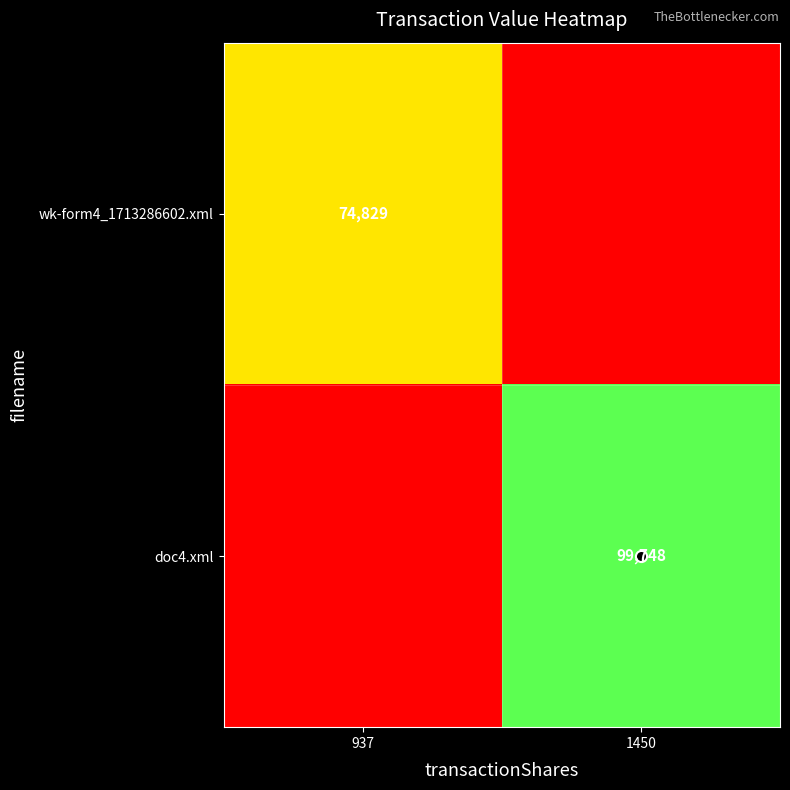

Which category has the lowest value in the doc4.xml series?

937